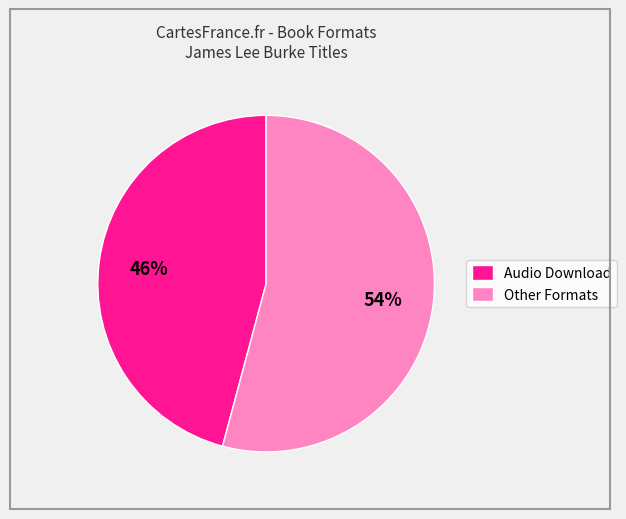

What percentage is the Audio Download slice, to the nearest percent?

46%